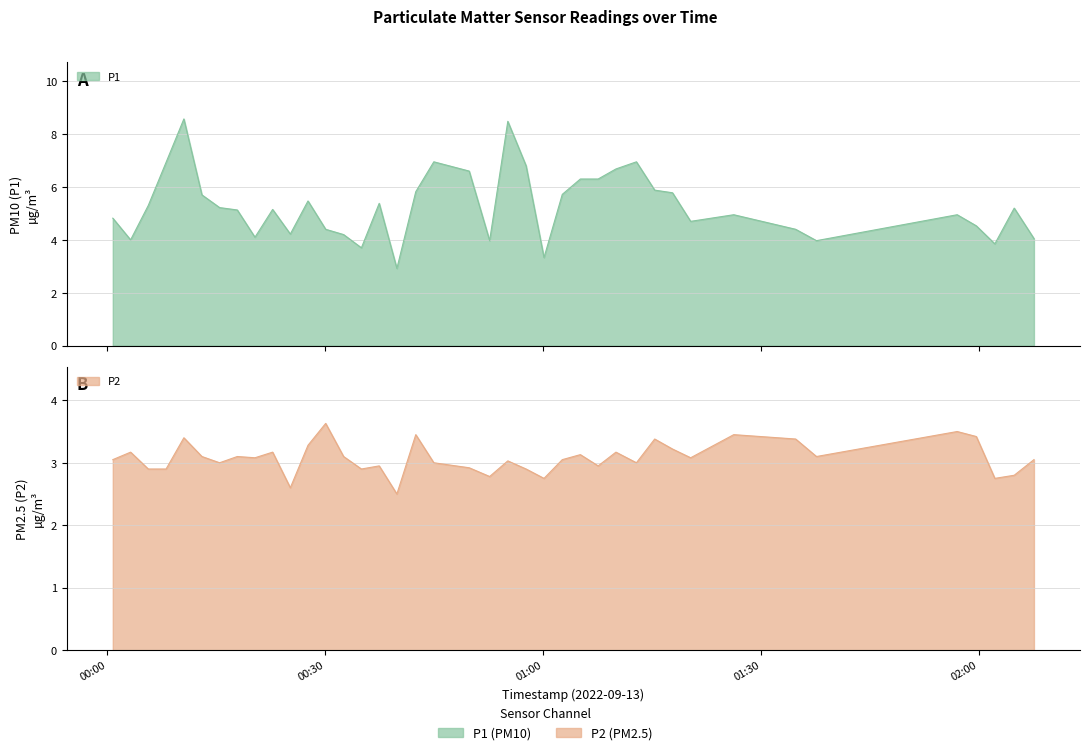

At which category does the chart reach its peak across all series?

2022-09-13T00:10:34